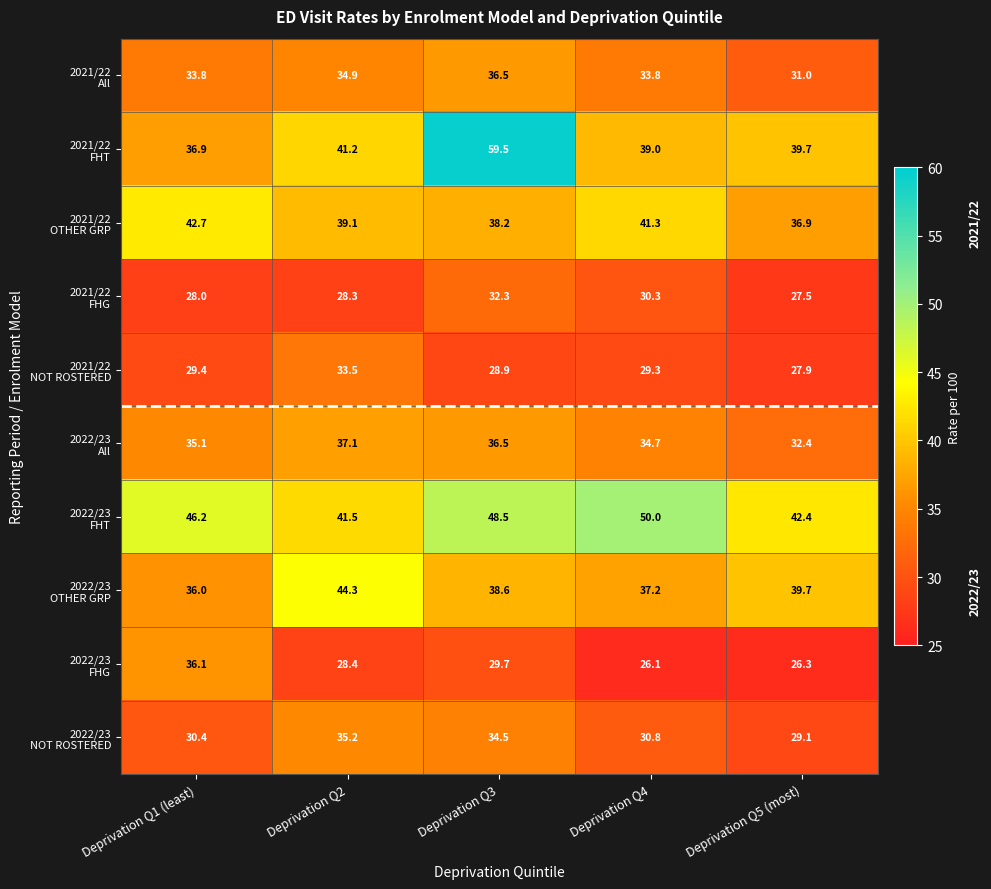

How many data points does each series have?

5